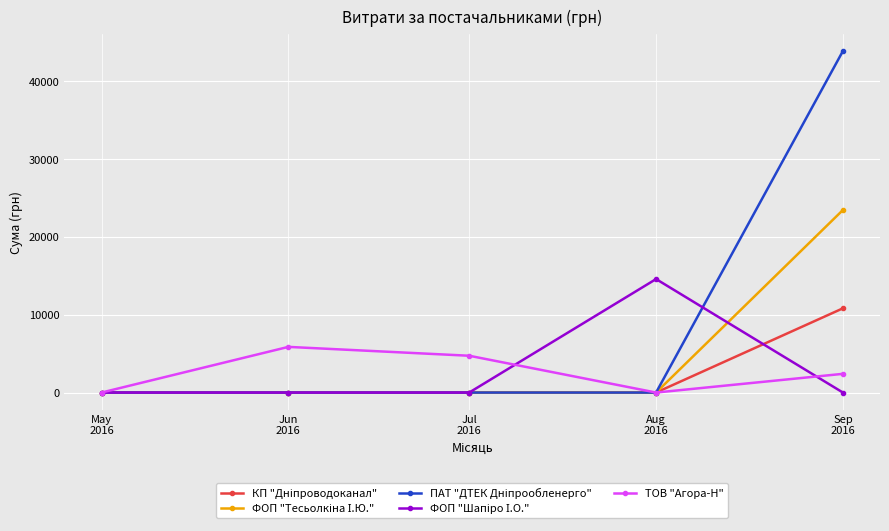

What is the difference between the highest and lowest values at Jul
2016?

4730.0